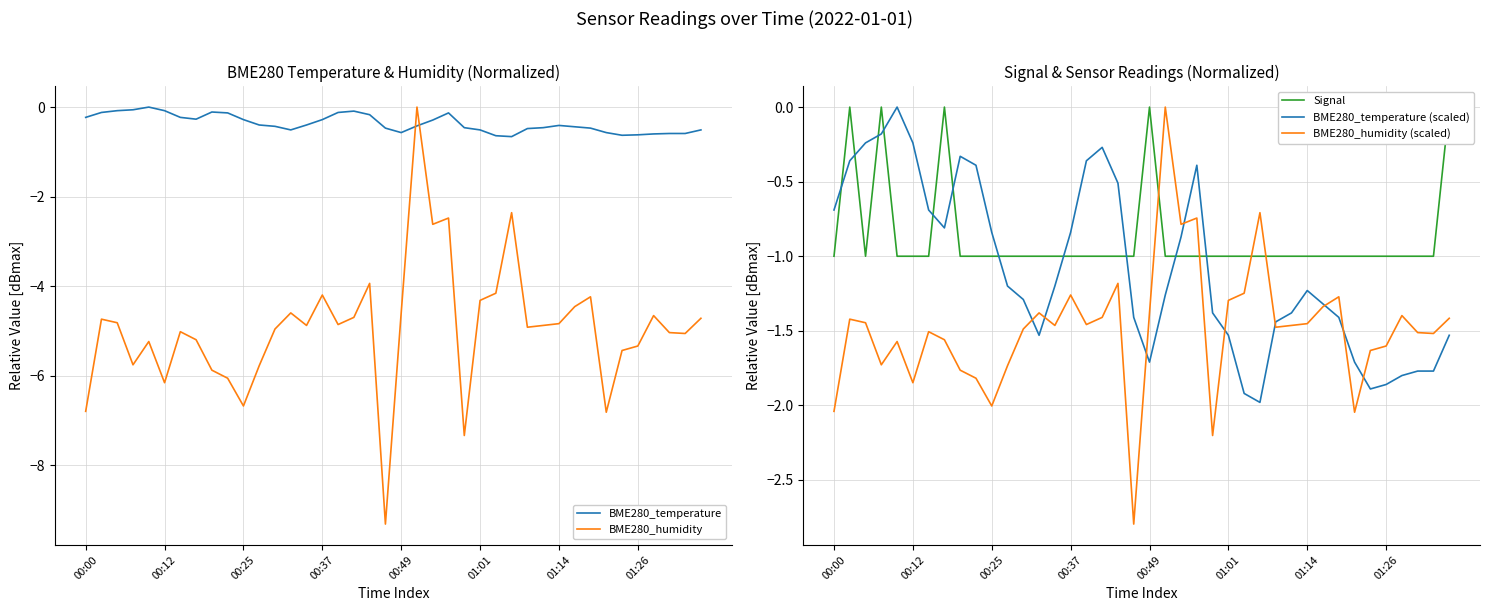

How many negative values does the BME280_temperature series have?

39